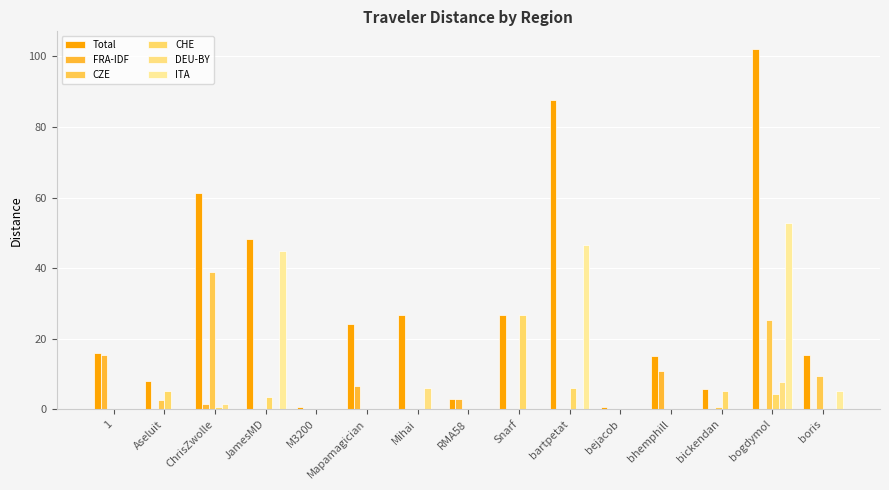

How many groups of bars are there?

15